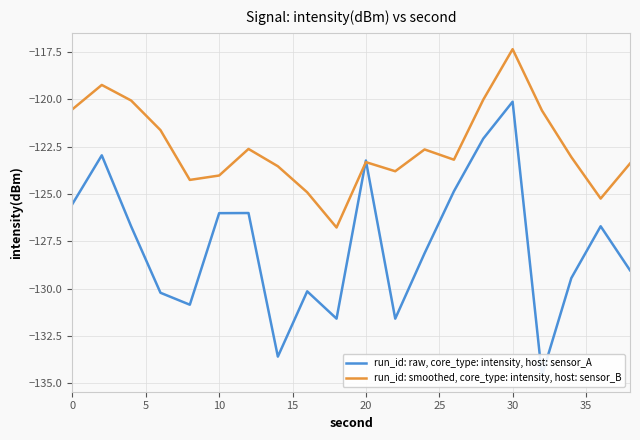

True or false: run_id: raw, core_type: intensity, host: sensor_A has more than 0 points higher than both neighbors.

True